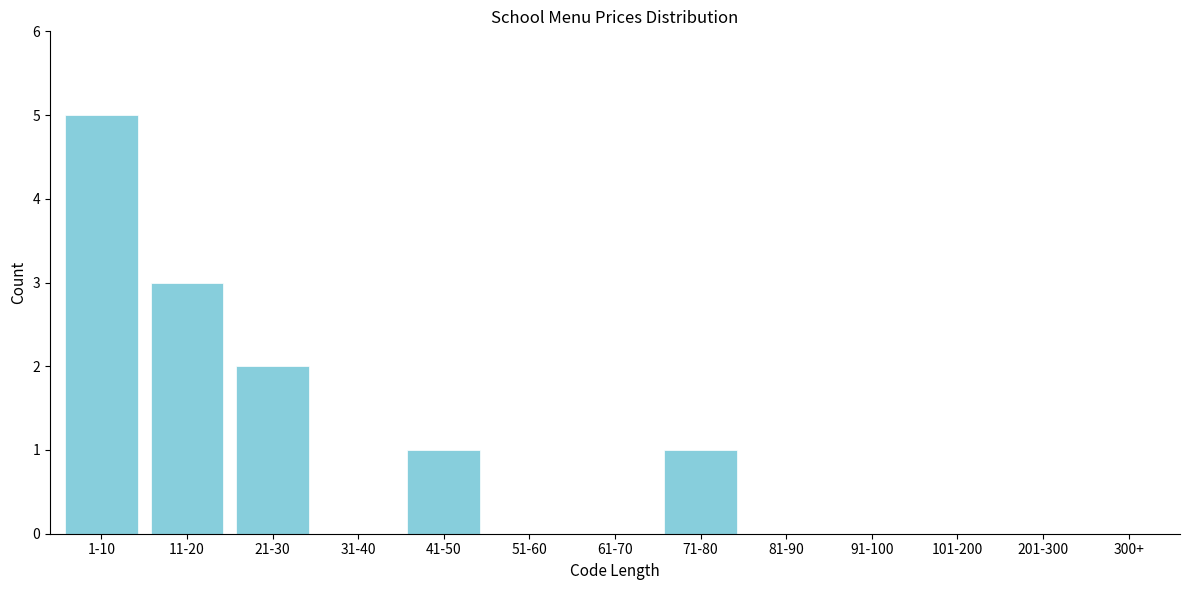

Reading right to left, what are all the values shown in this chart?

201-300=0	101-200=0	91-100=0	81-90=0	71-80=1	61-70=0	51-60=0	41-50=1	31-40=0	21-30=2	11-20=3	1-10=5